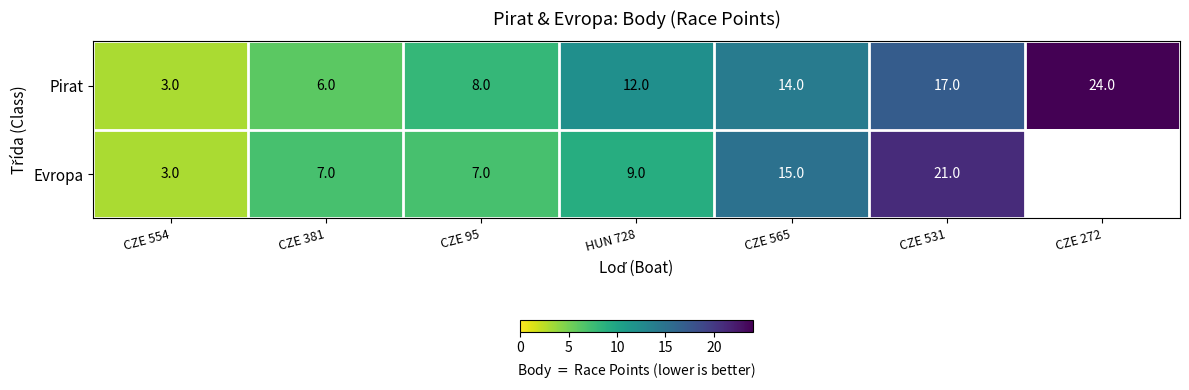

Where is Pirat nearest to the value 13?

HUN 728